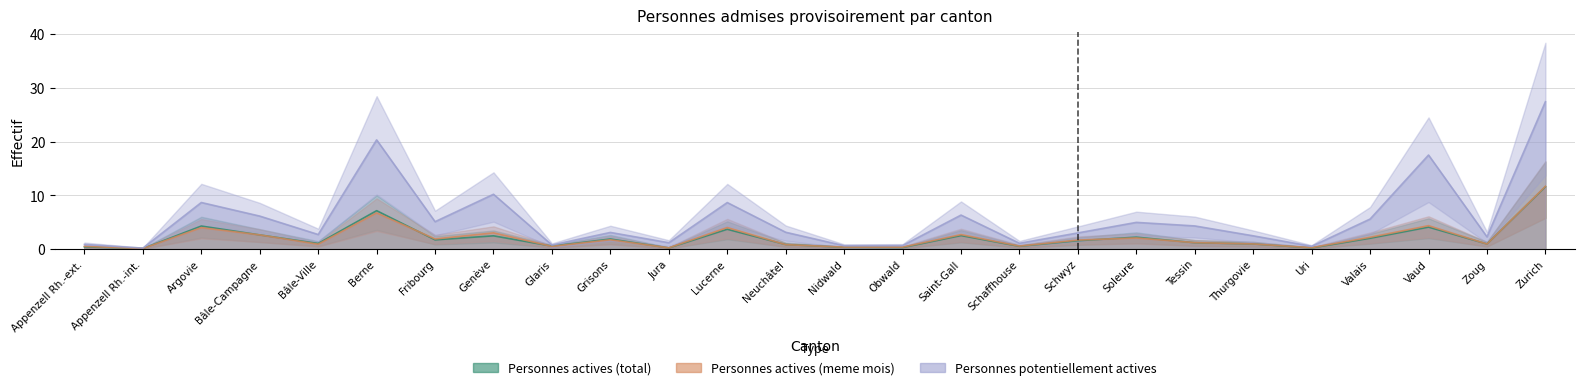

Count the number of categories in the chart.

26